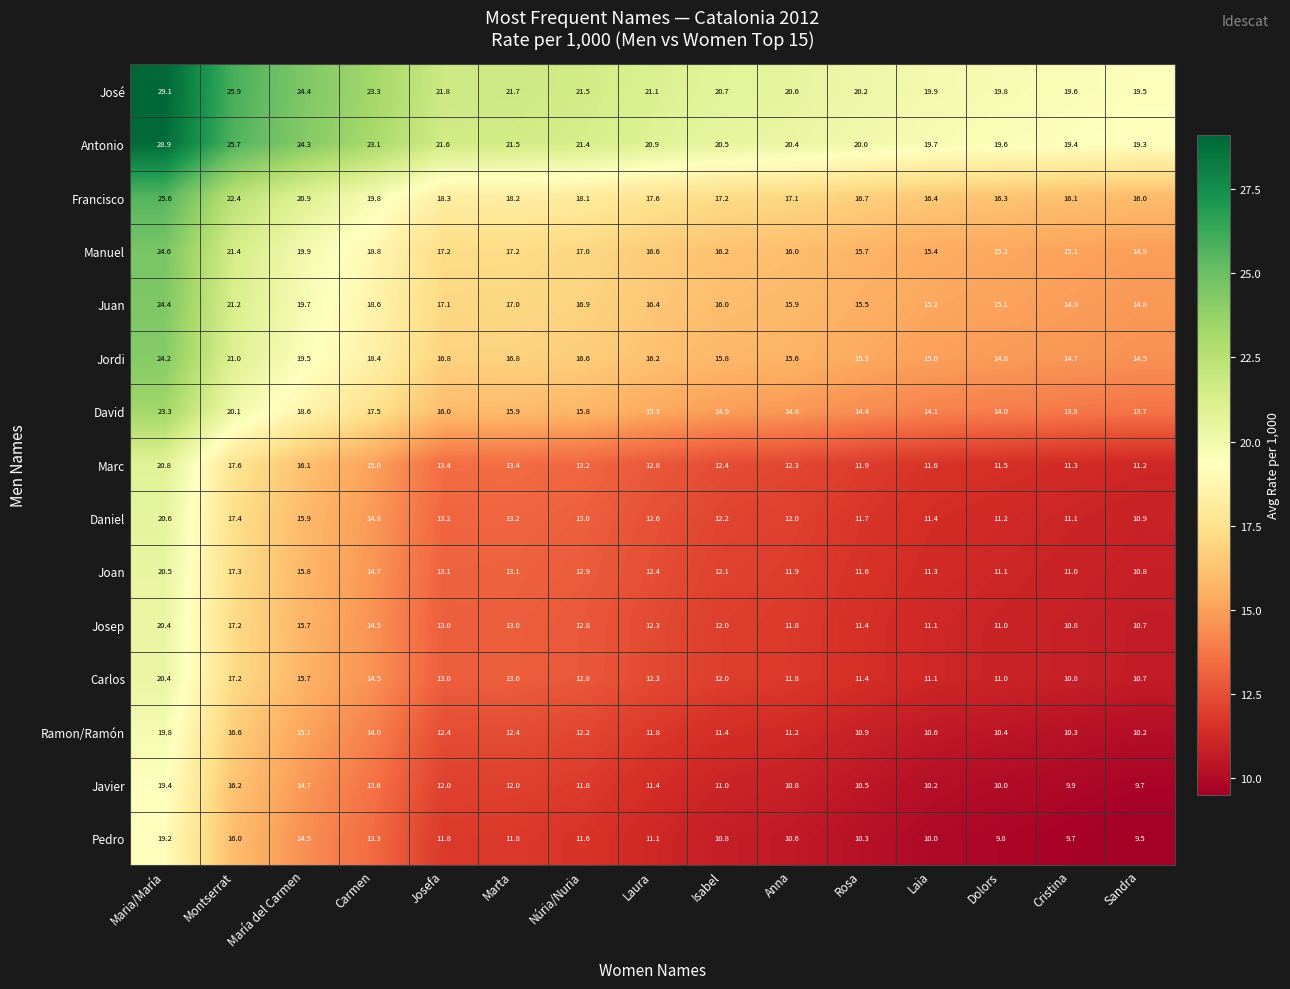

Which category has the highest value across all series?

Maria/María